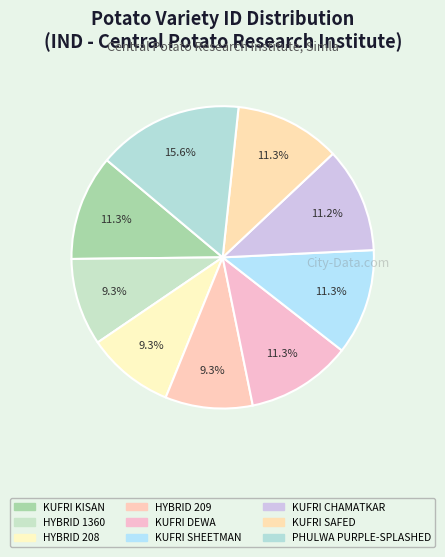

What is the ratio of the value at KUFRI CHAMATKAR to the value at PHULWA PURPLE-SPLASHED?

0.7